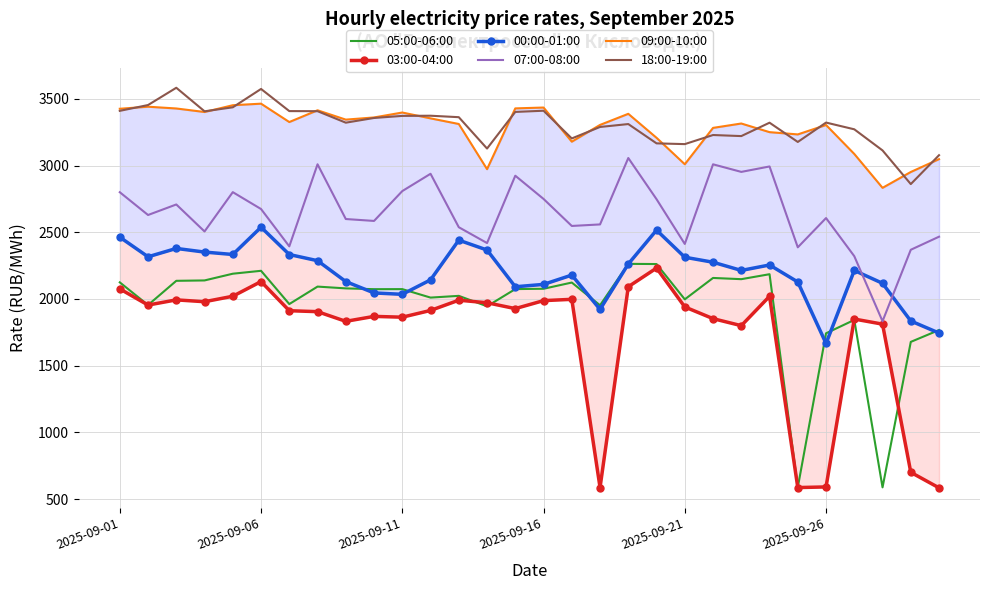

The value of 05:00-06:00 at 2025-09-26 is 1243.2. True or false?

False